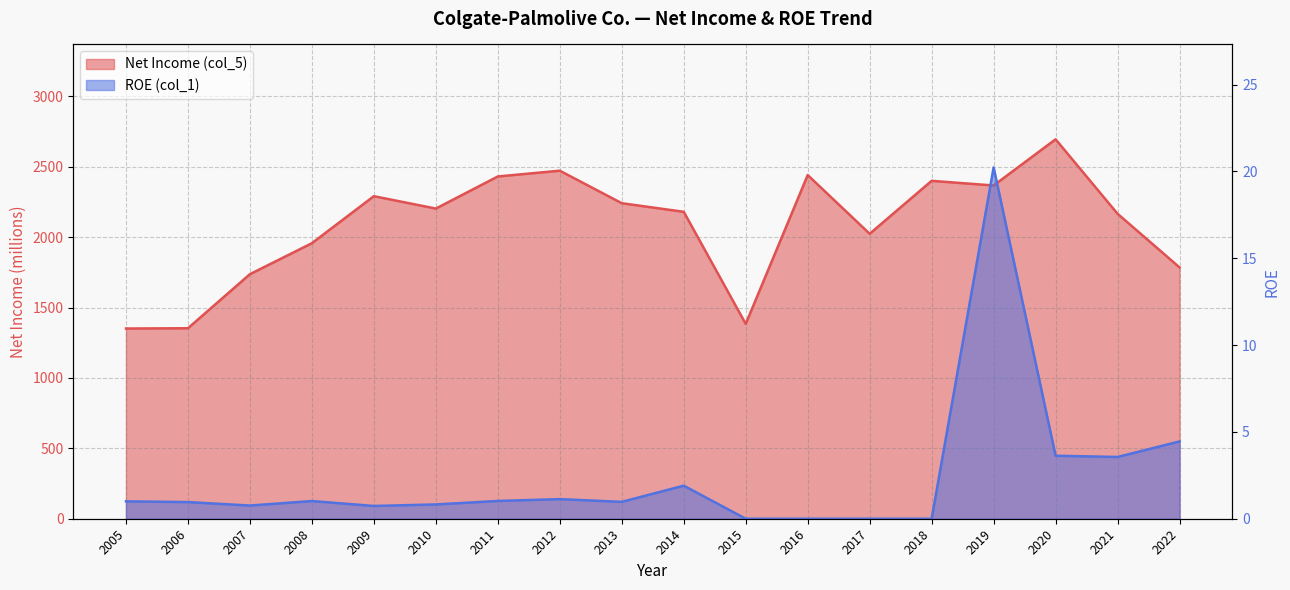

What is the spread (max minus min) of values at 2018?

2400.0